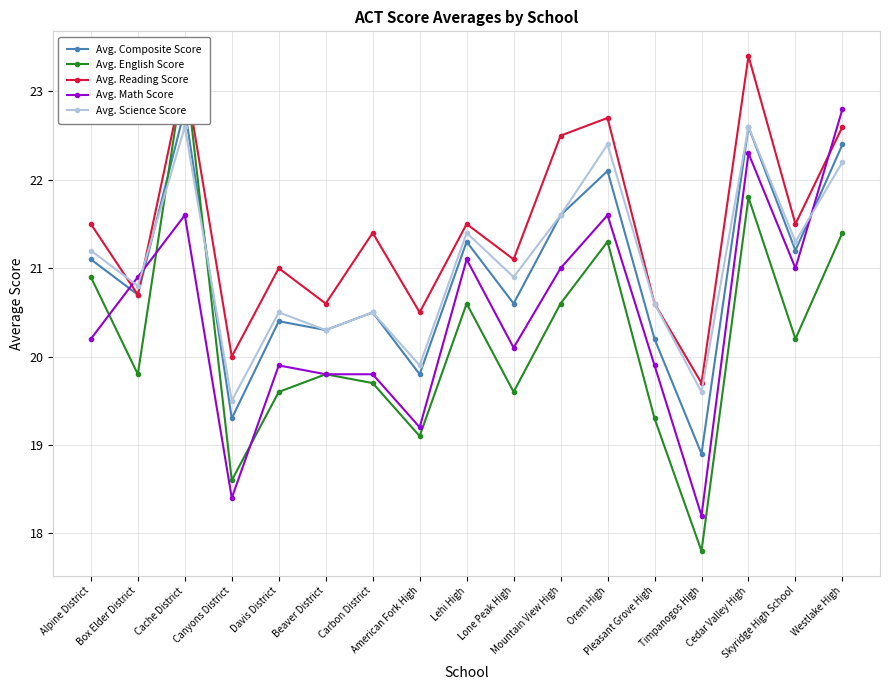

Where is the first local maximum for Avg. Science Score?

Cache District